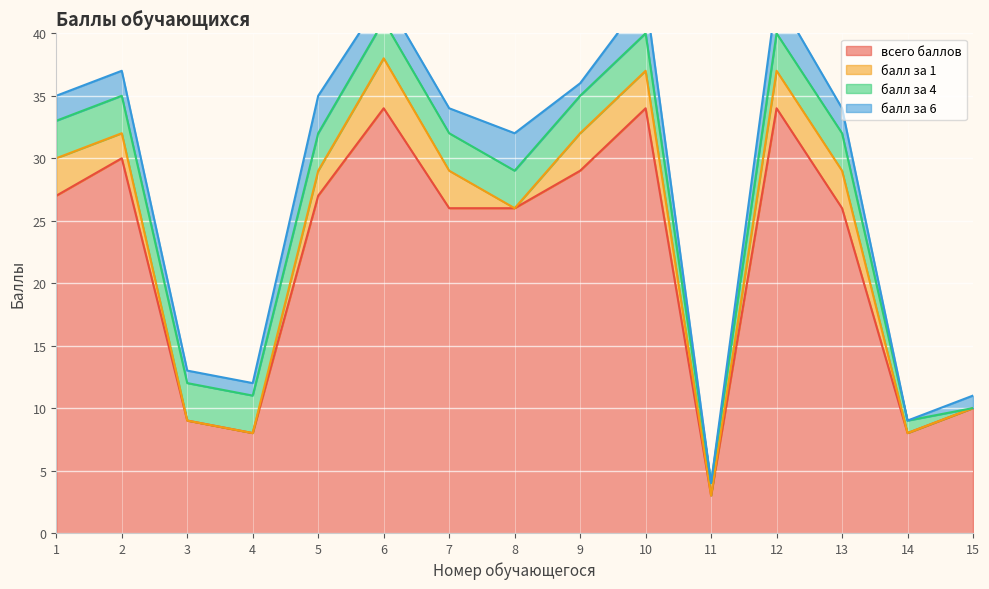

How many values in the всего баллов series are below 26?

5